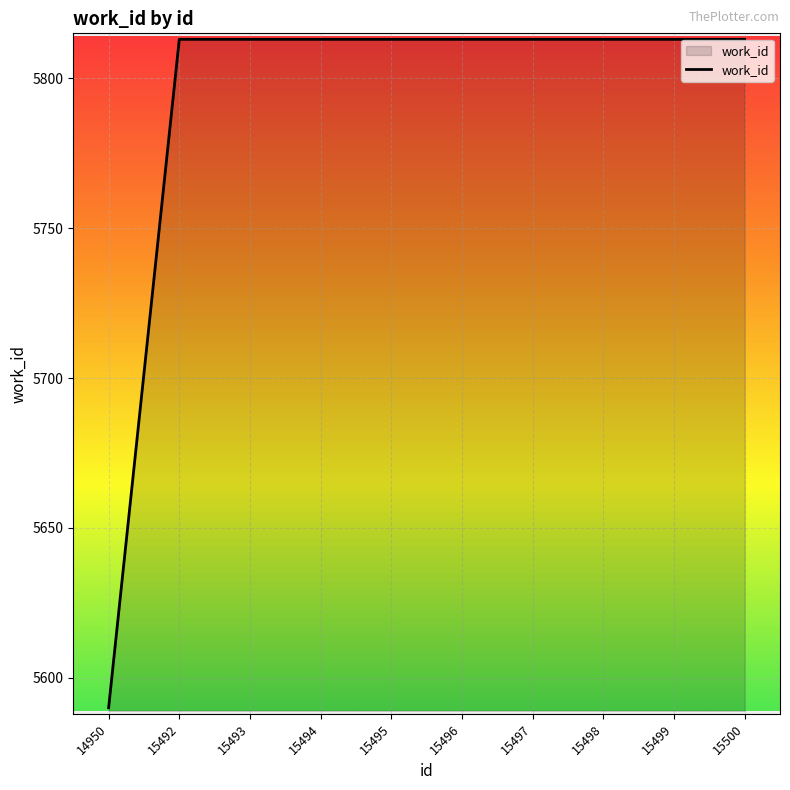

Between 14950 and 15492, which is larger?

15492